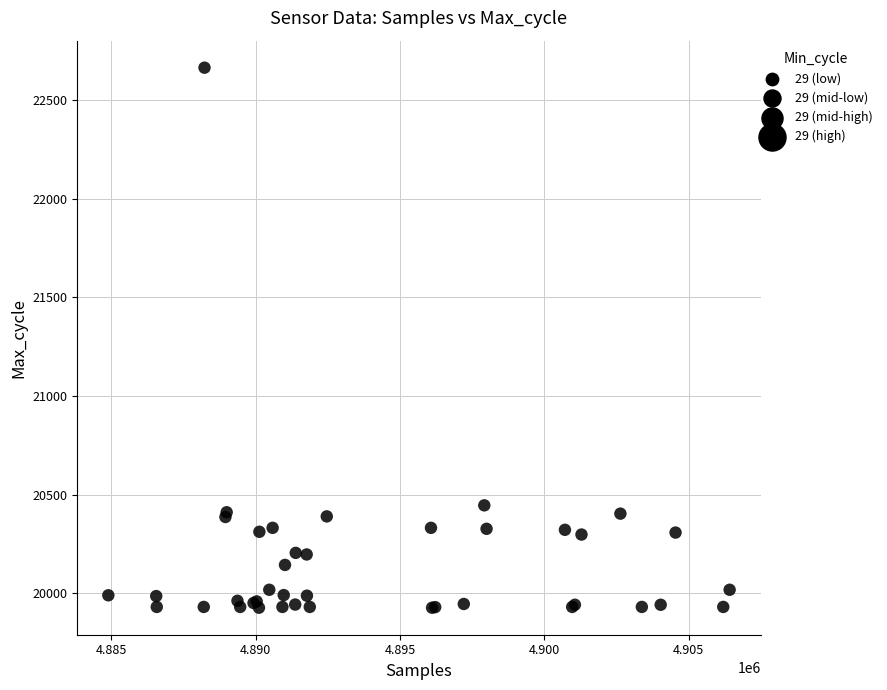

What Y value in the scatter plot is closest to 21296?

20446